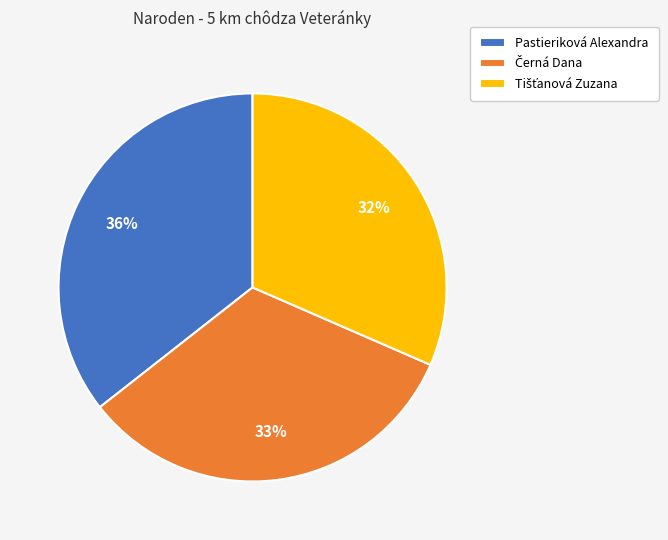

What percentage is the Pastieriková Alexandra slice, to the nearest percent?

36%